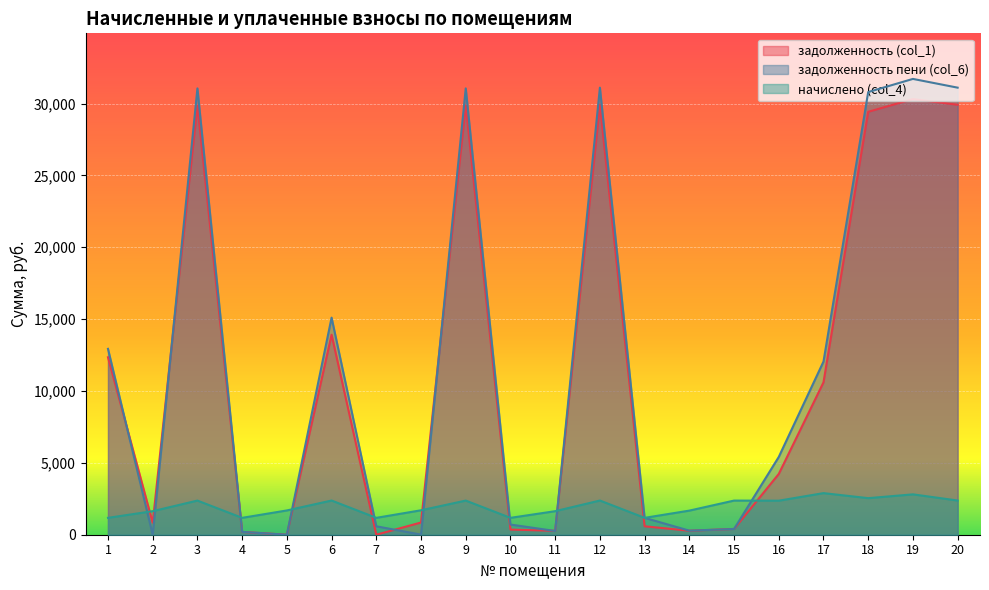

What is the difference between the задолженность пени (col_6) values at 12 and 5?

31102.7